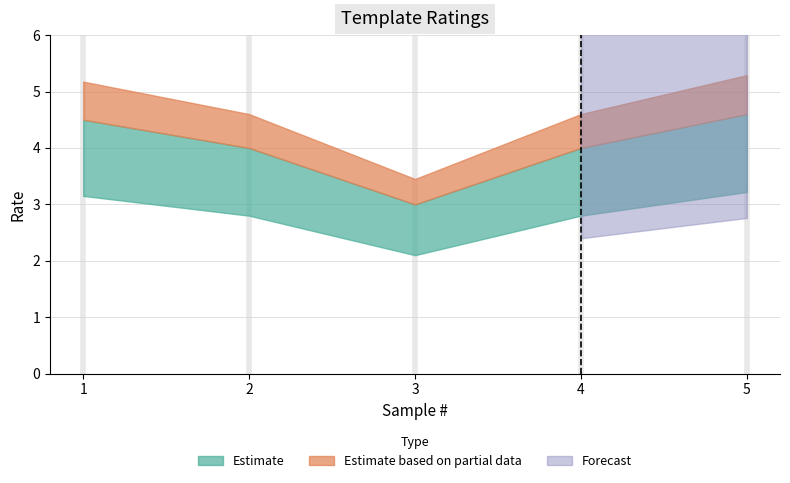

How many values are below 4?

1